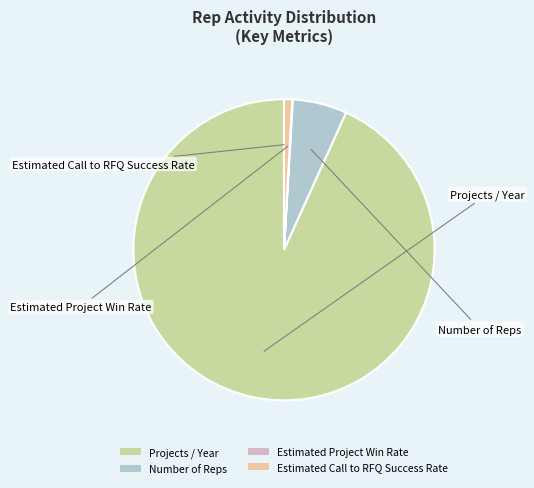

True or false: Projects / Year accounts for 86% of the total.

False